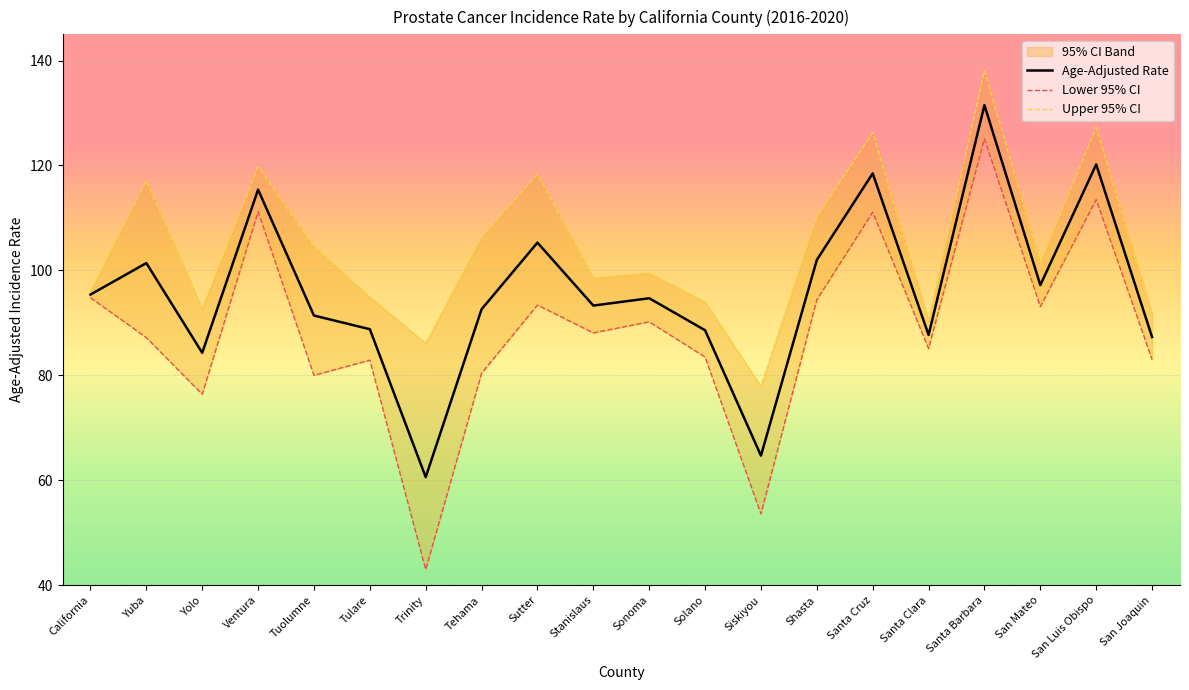

What is the approximate value of Upper 95% CI at Santa Barbara?

138.1